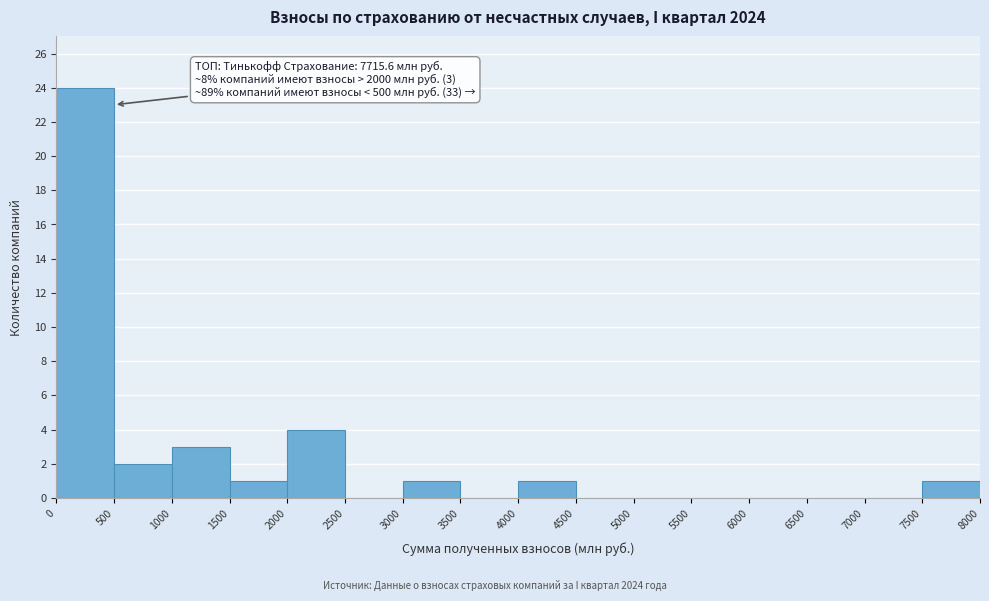

Which range on the x-axis has the tallest bar?

0 to 500